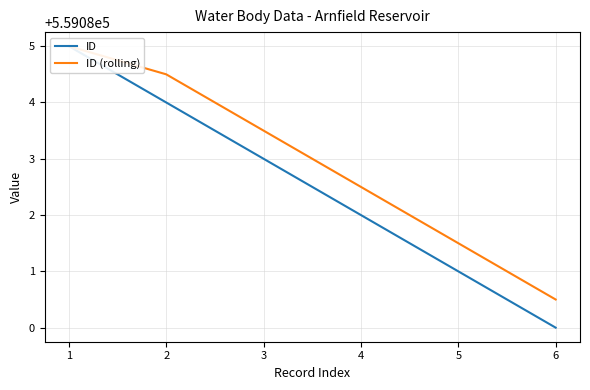

Rank the series at 3 from highest to lowest value.

ID (rolling), ID